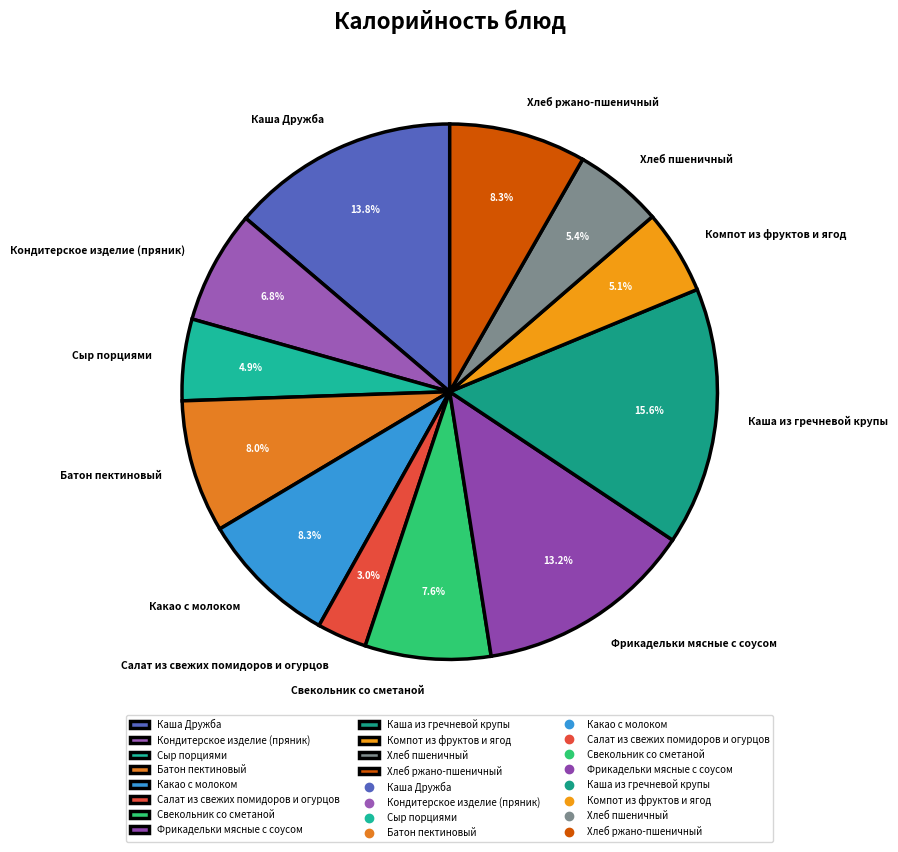

How many segments does this pie chart have?

12